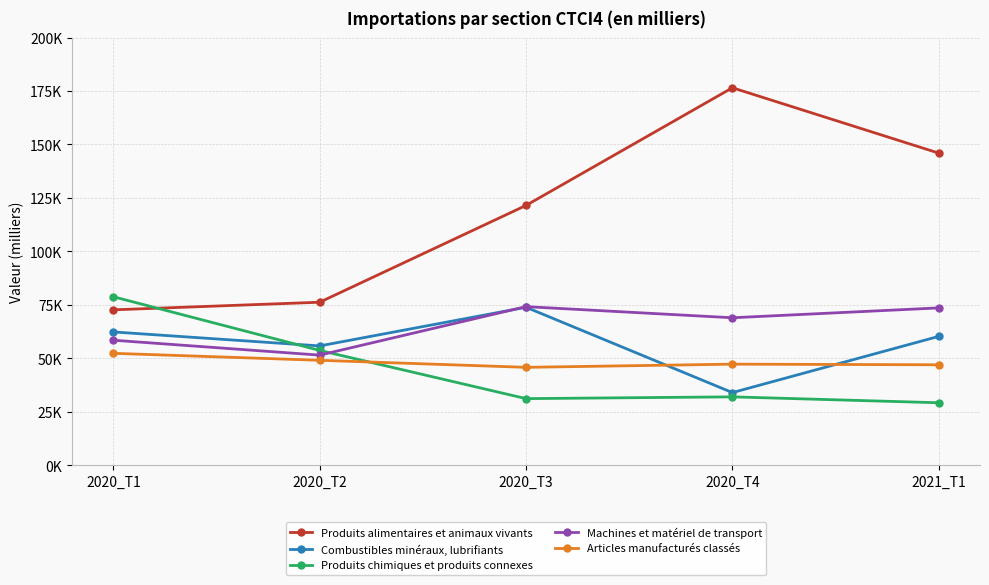

True or false: Articles manufacturés classés and Machines et matériel de transport cross at least once.

False